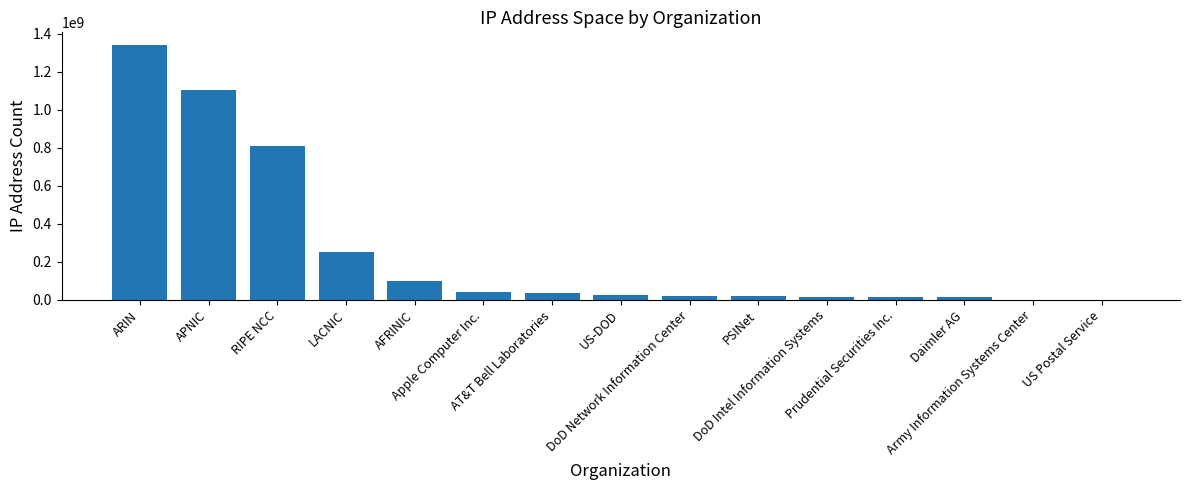

What is the maximum value shown in the chart?

1341121205